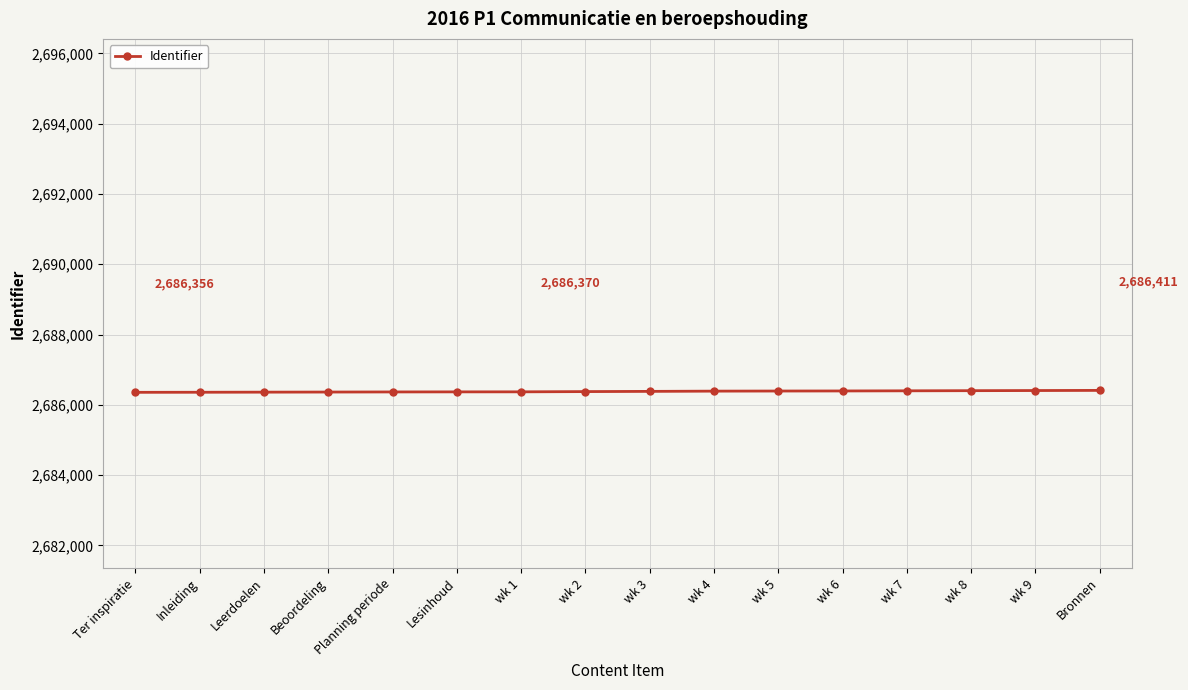

What is the label of the 5th point from the right?

wk 6